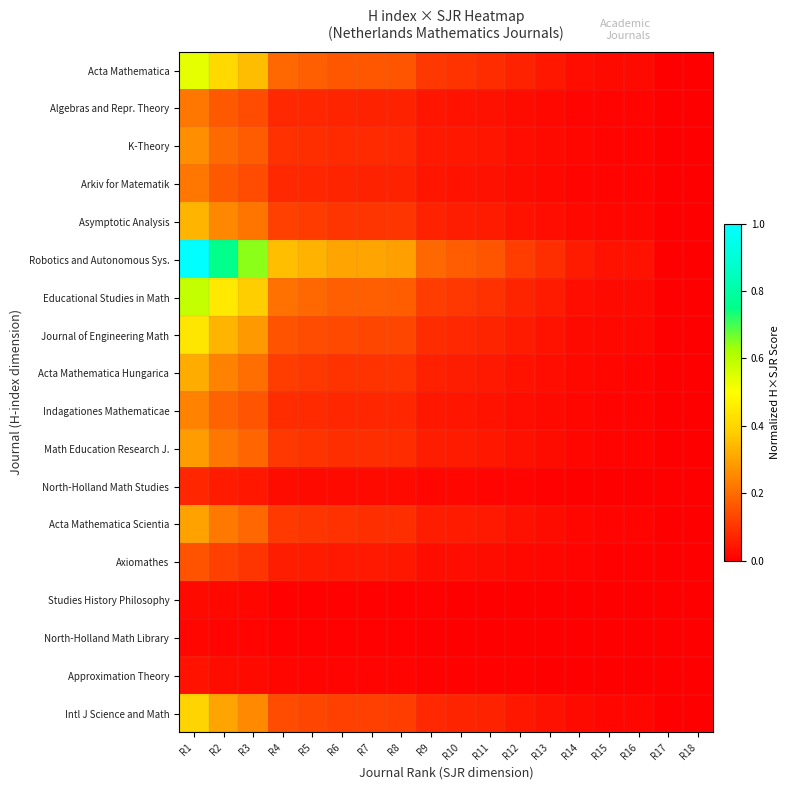

Between R5 and R10, which series saw the biggest shift?

Robotics and Autonomous Sys.